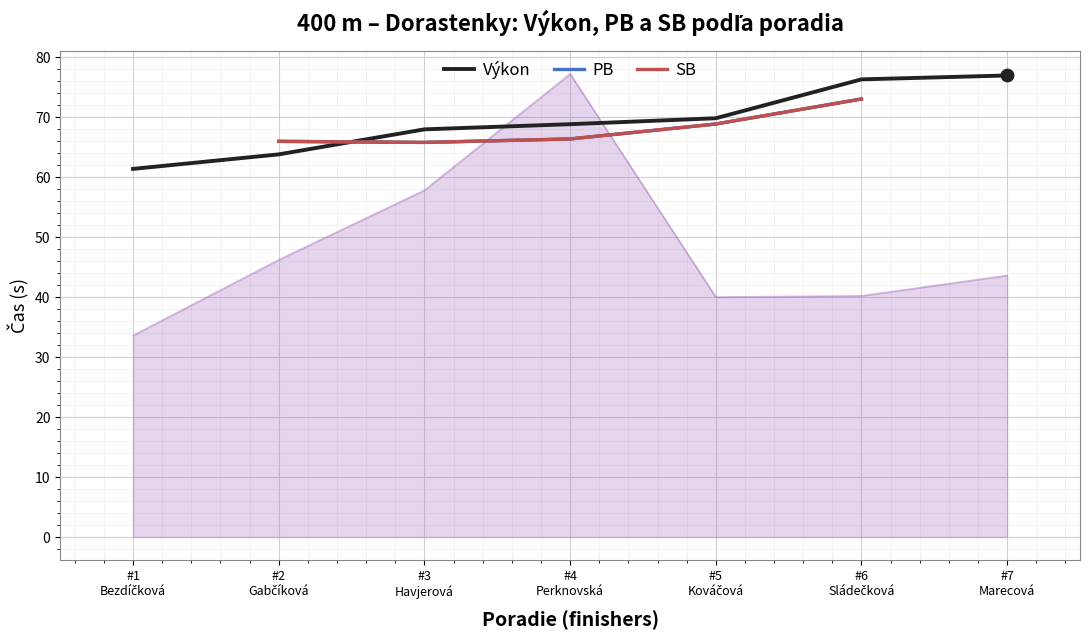

Which series contains the lowest Y value?

Výkon